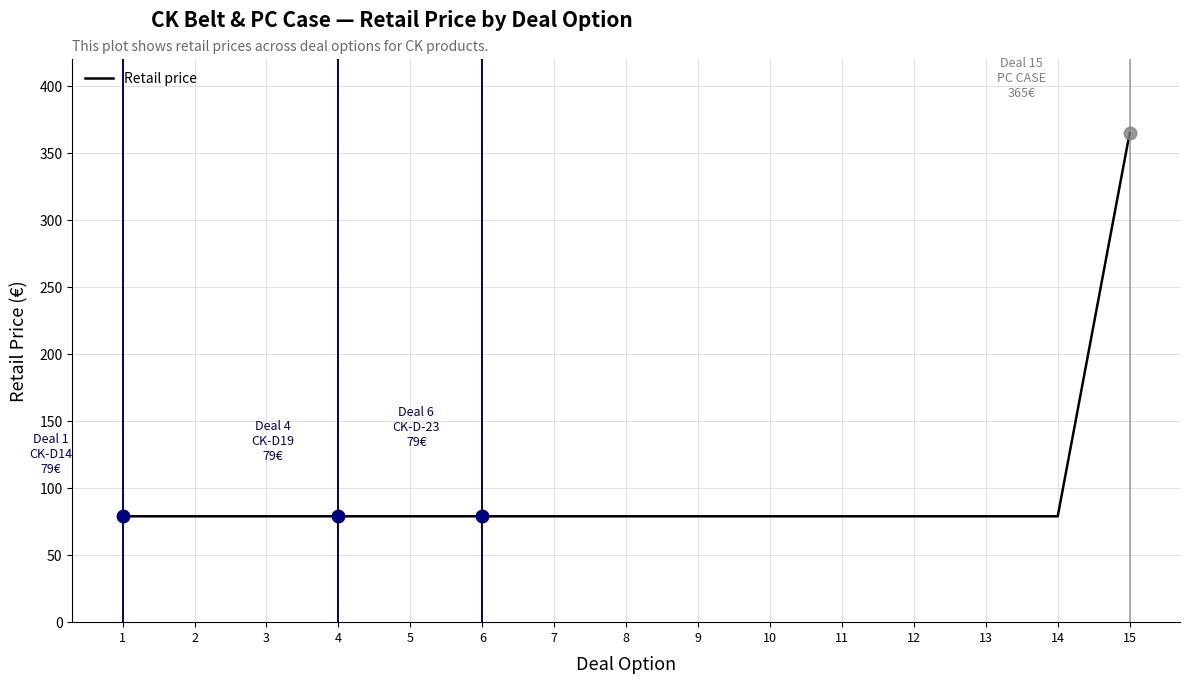

What is the average value?

98